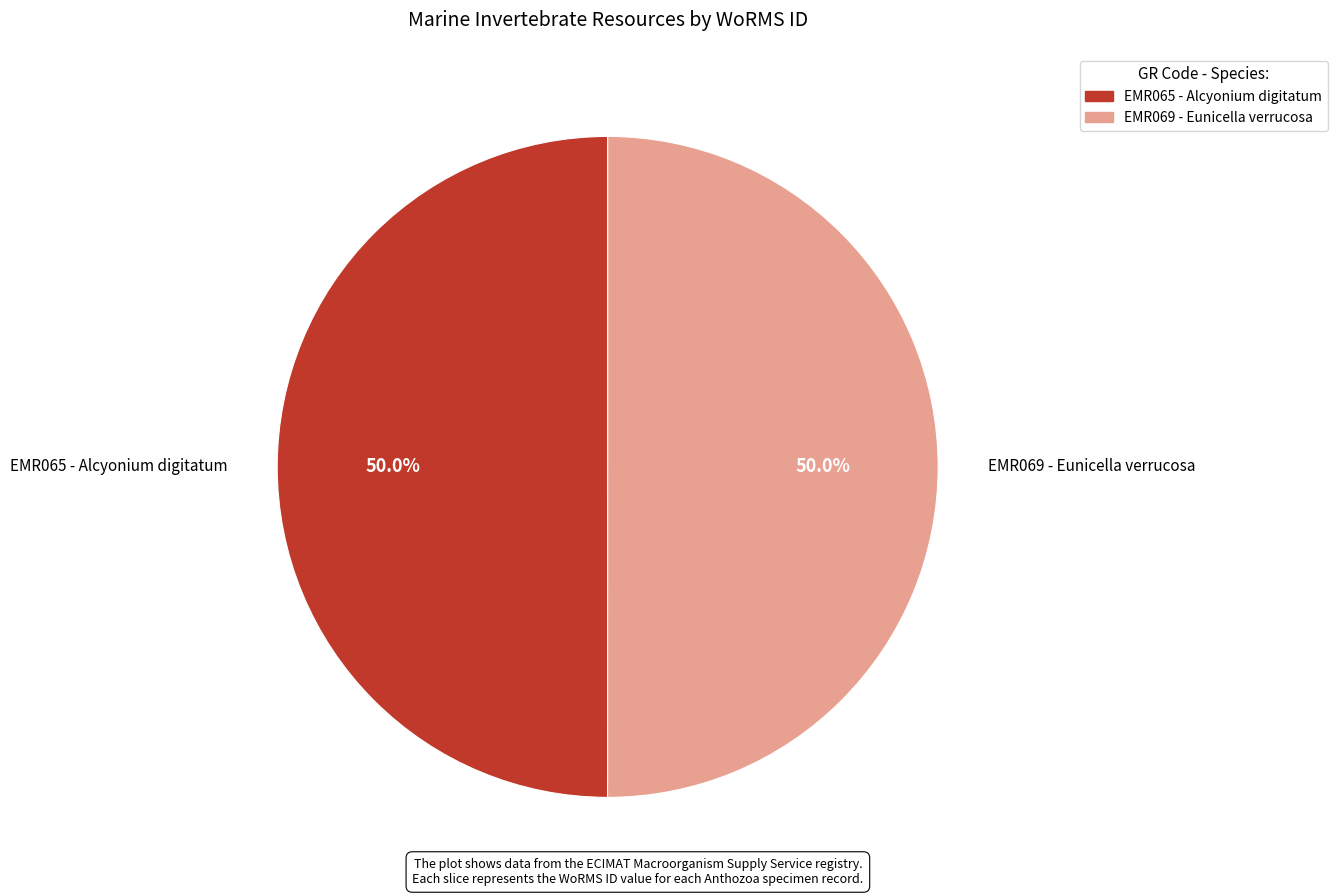

Is it true that EMR069 - Eunicella verrucosa is 50% of the pie?

True